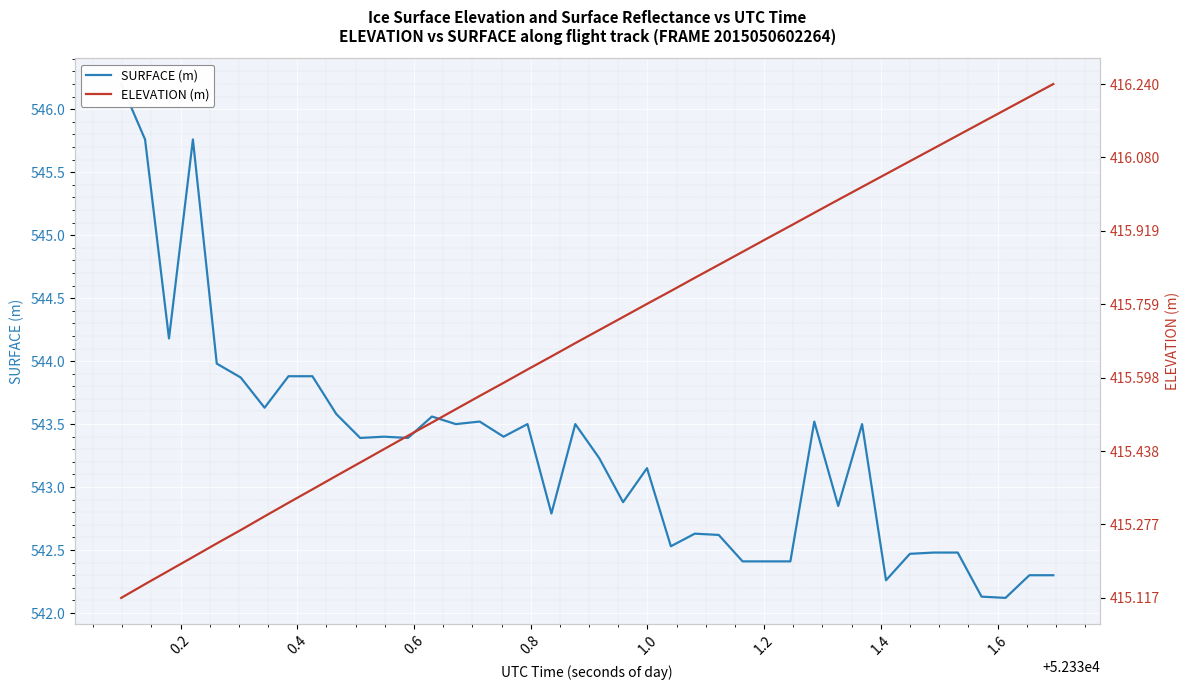

Is the value of ELEVATION (m) at 30 greater than the value of SURFACE (m) at 0.6?

No